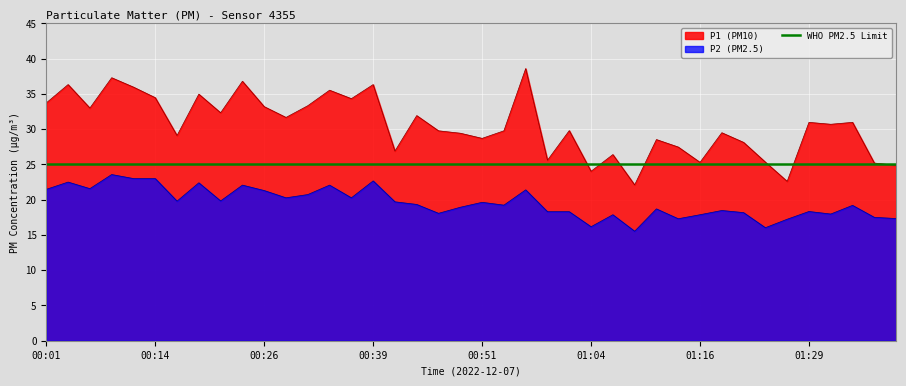

True or false: P2 and P1 intersect in this chart.

False